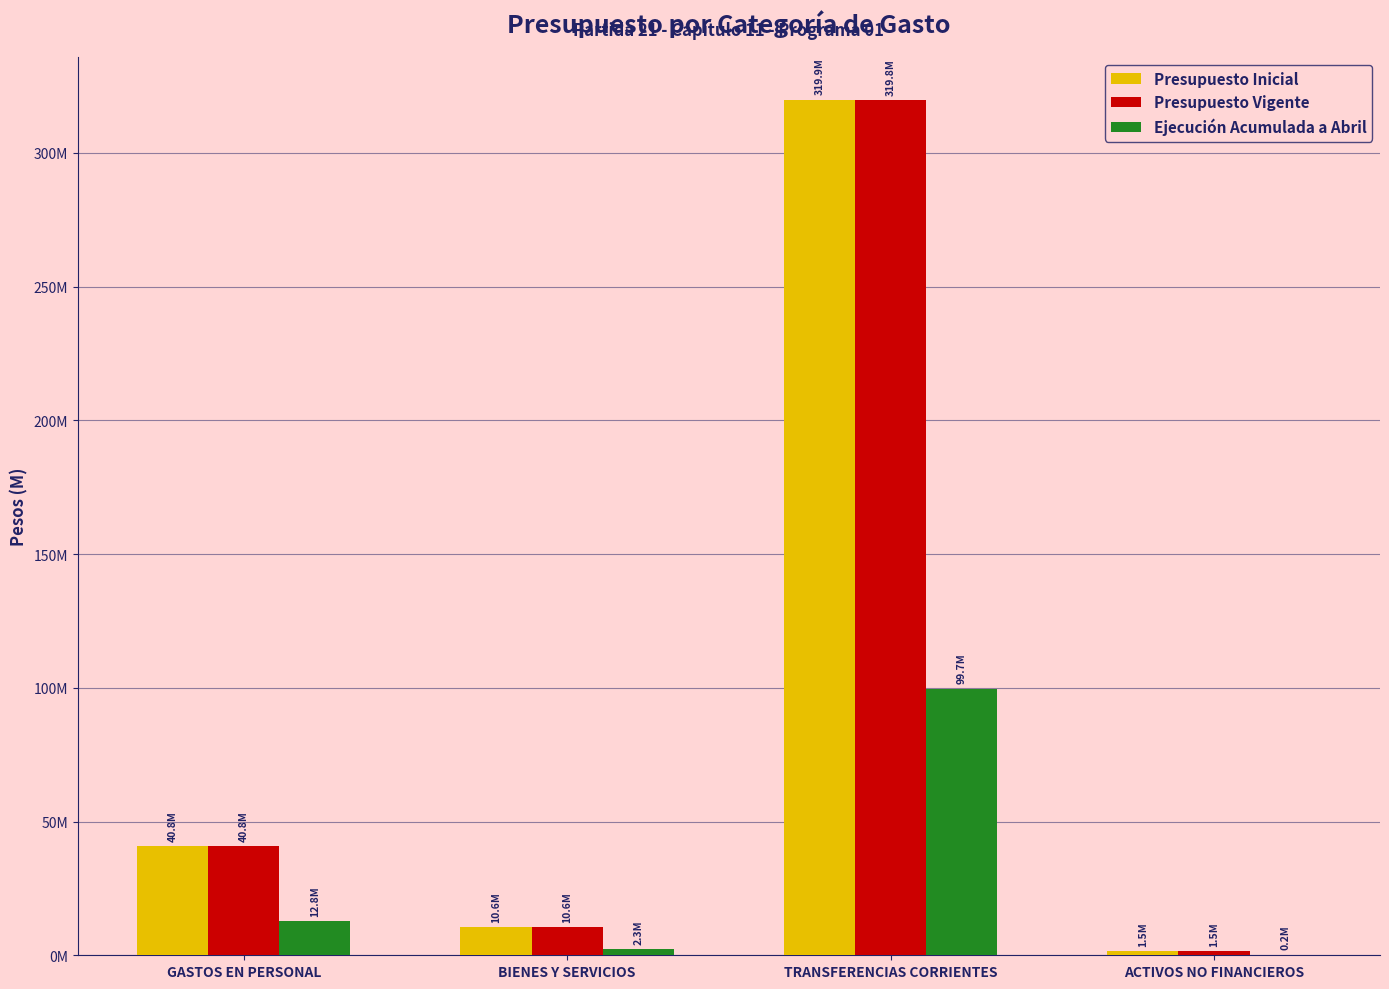

Which series has the widest spread of values?

Presupuesto Inicial